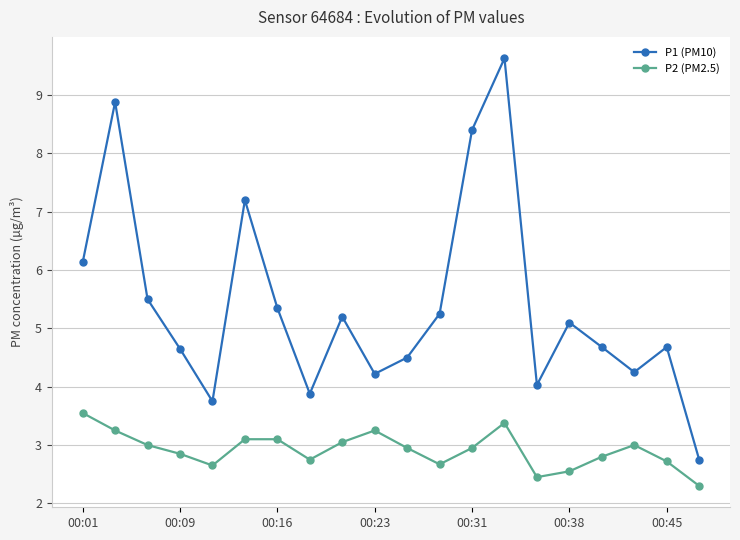

True or false: P1 (PM10) and P2 (PM2.5) intersect in this chart.

False